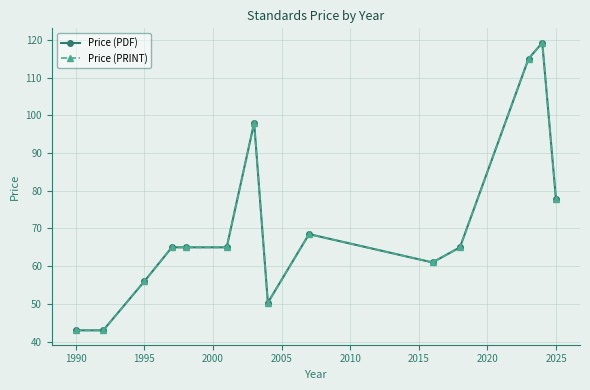

What is the average value of the Price (PDF) series?

70.8